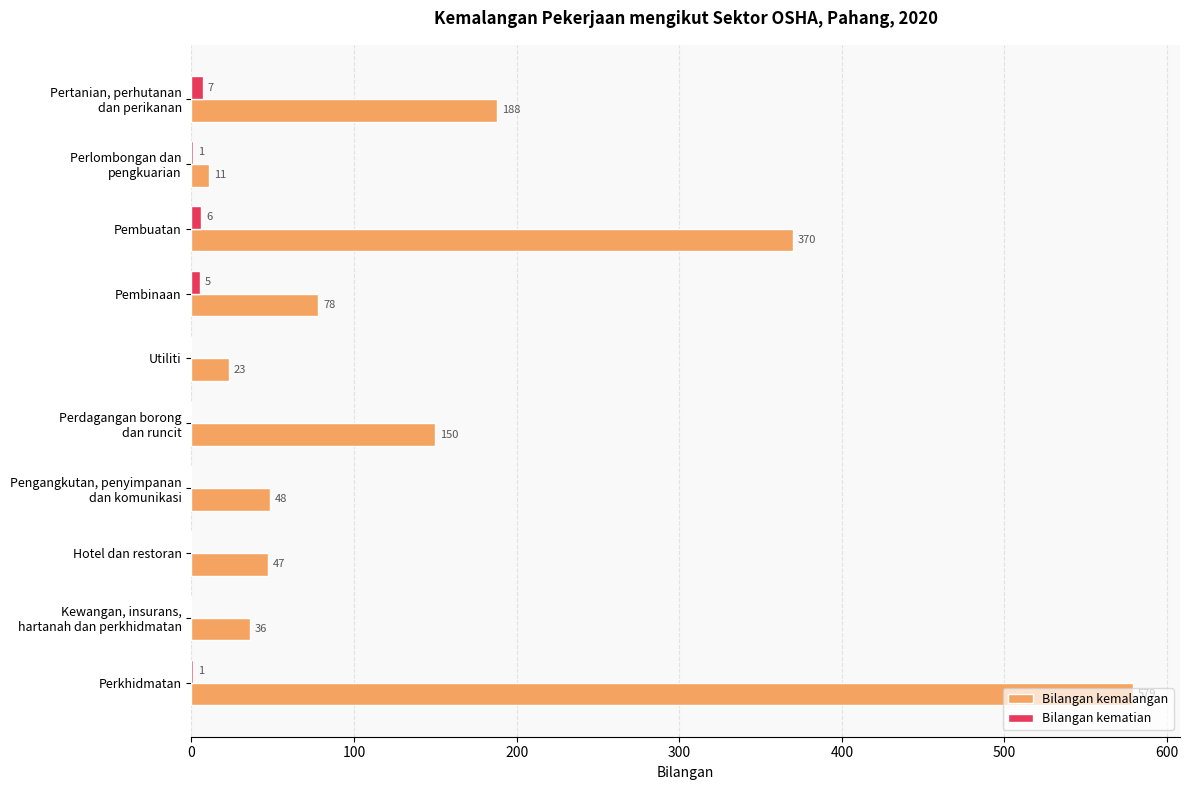

How many distinct data groups are displayed?

2